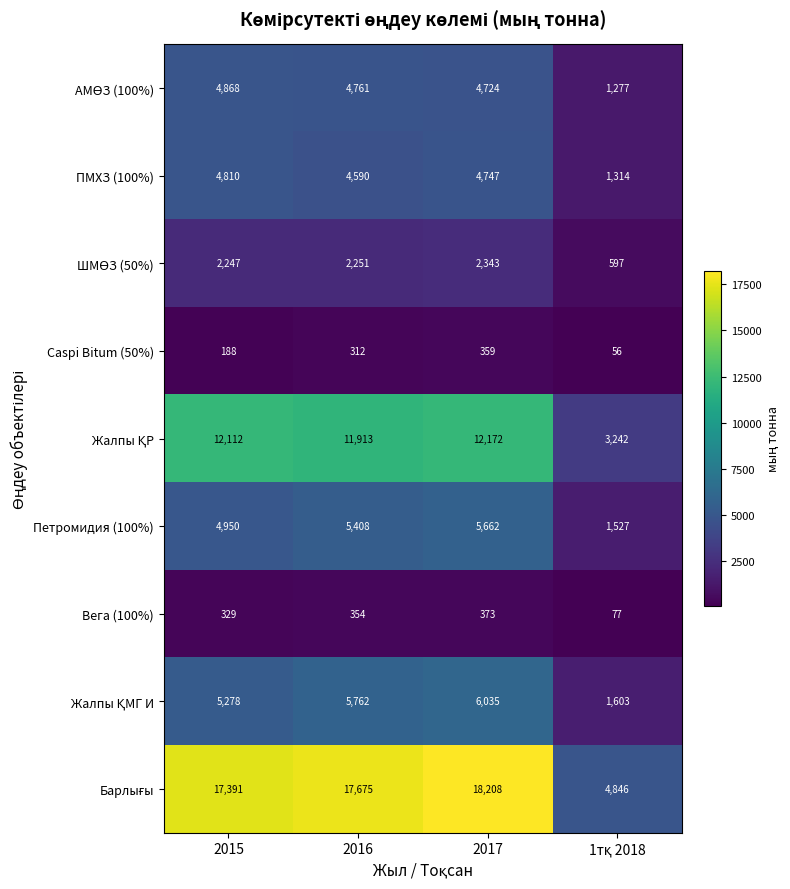

What is the difference between the highest and lowest values at 2017?

17849